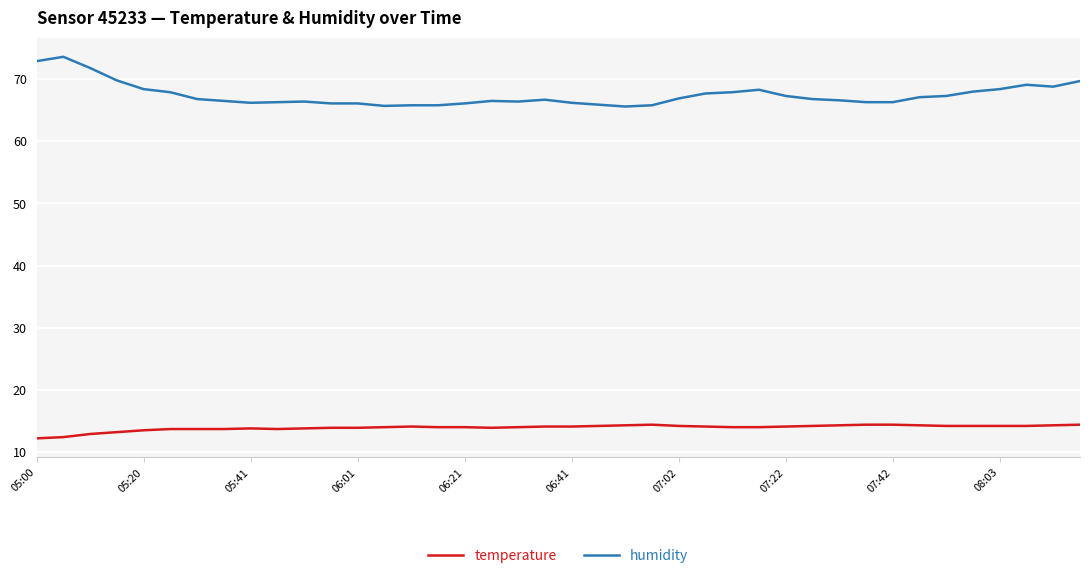

List the series in order of their overall mean, lowest first.

temperature, humidity